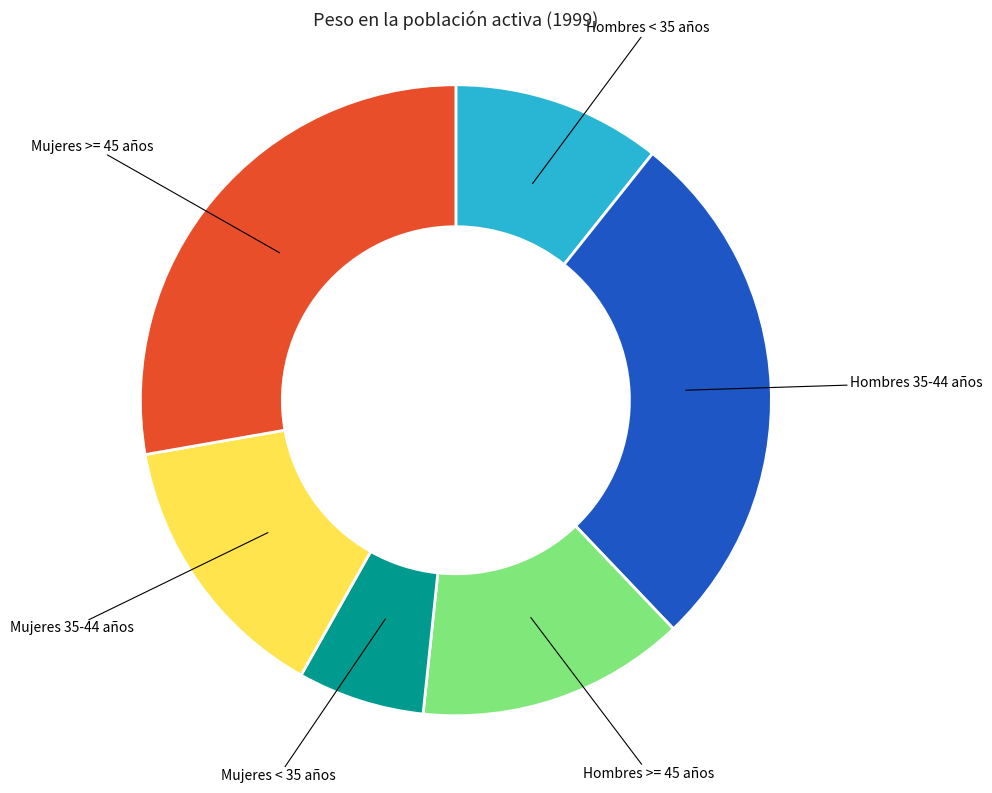

Is there any slice that represents more than half of the pie?

No